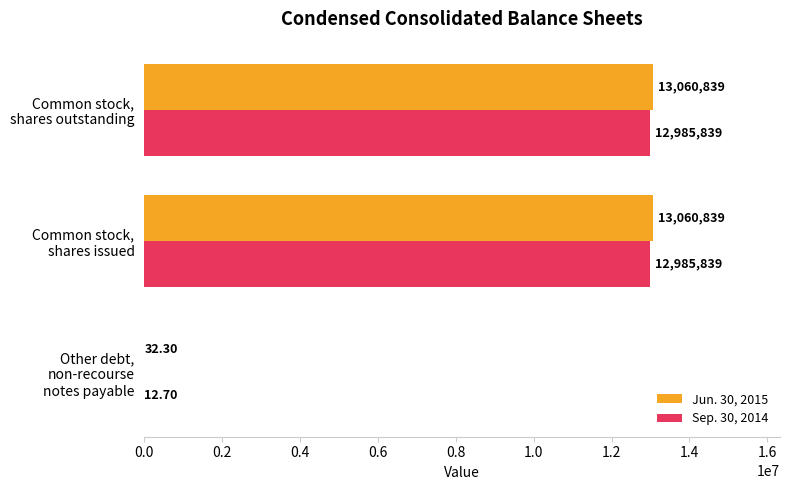

Which series has the largest total across all categories?

Jun. 30, 2015